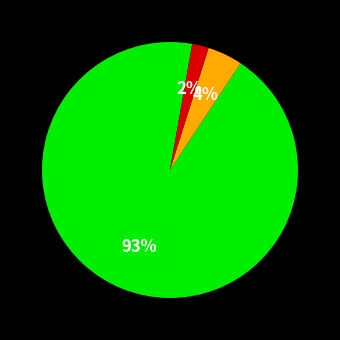

Is there any slice that represents more than half of the pie?

Yes